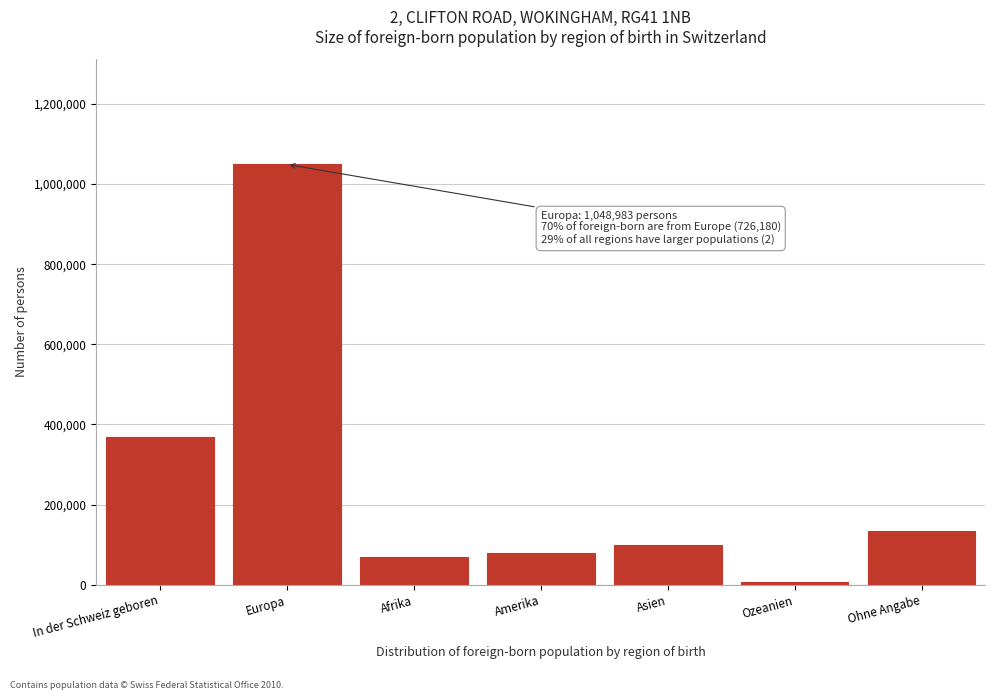

Reading left to right, list all the values displayed in this chart.

In der Schweiz geboren=369650	Europa=1048983	Afrika=69640	Amerika=79488	Asien=98233	Ozeanien=7492	Ohne Angabe=134833